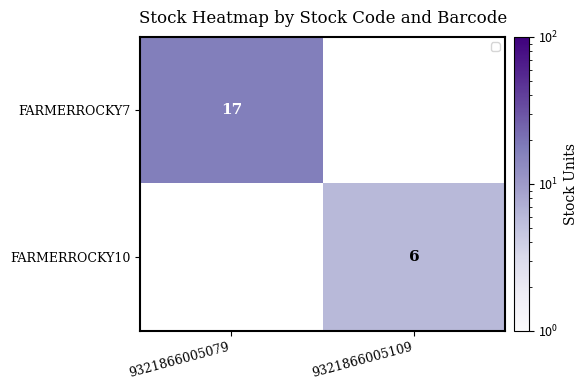

Is the value of FARMERROCKY10 at 9321866005109 greater than the value of FARMERROCKY7 at 9321866005079?

No